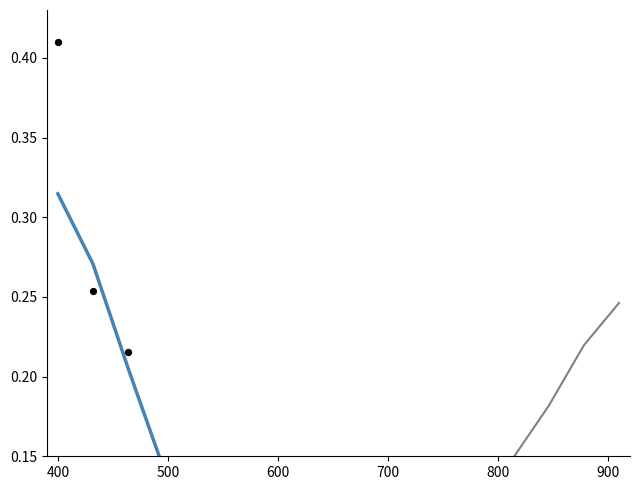

At how many categories does at least one series exceed 0?

17